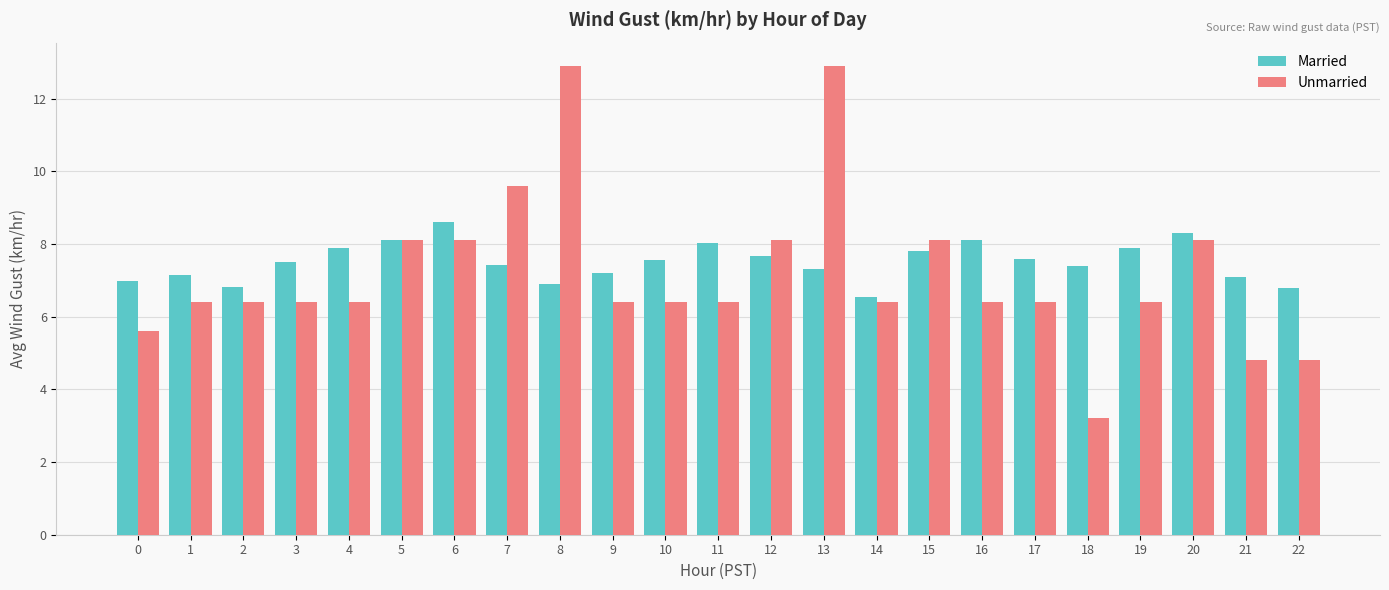

Which series has the largest total across all categories?

Married